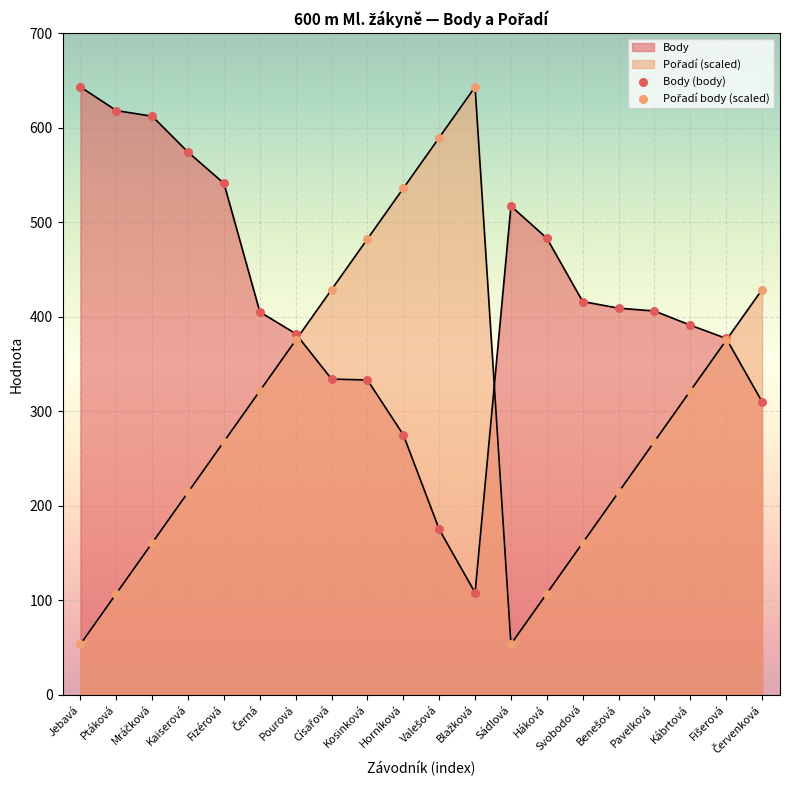

Which series has the widest spread of Y values?

Pořadí body (scaled)